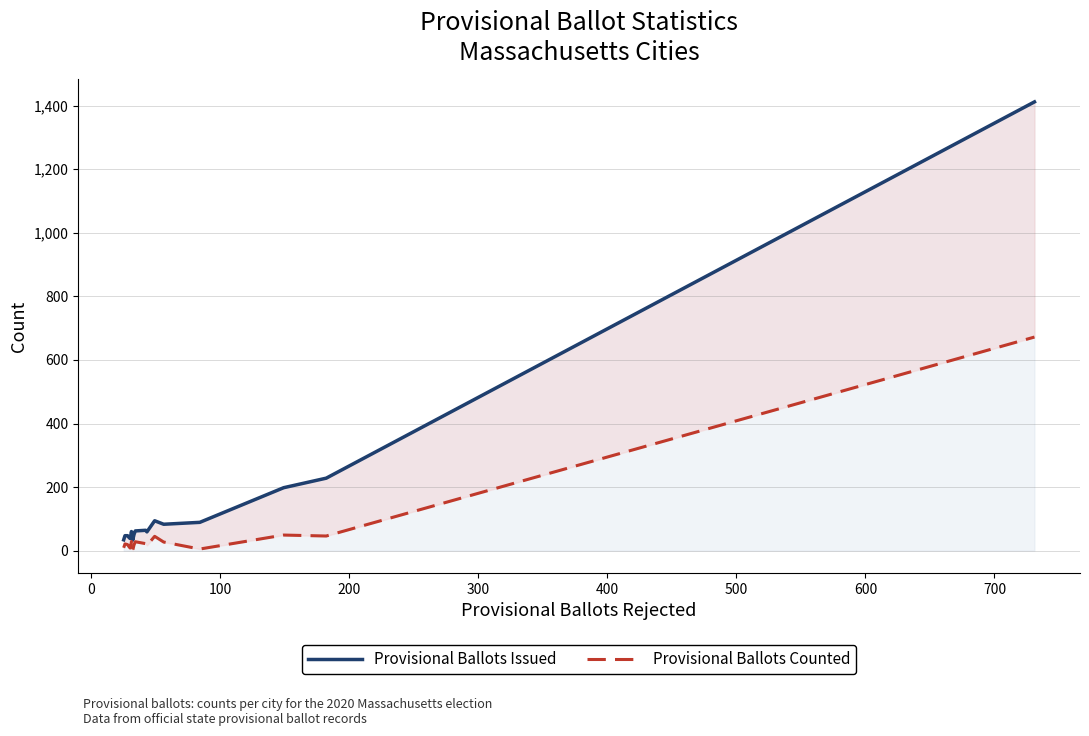

True or false: Provisional Ballots Counted and Provisional Ballots Issued cross at least once.

False